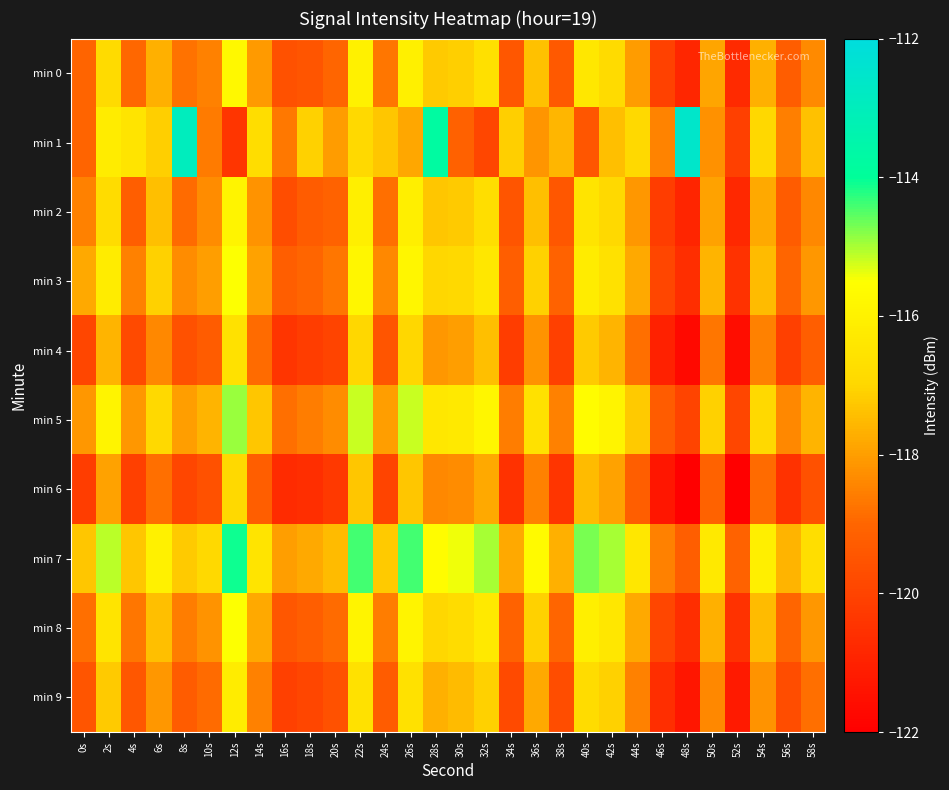

Reading left to right, transcribe all the data shown in this chart.

min 0: 0s=-119.1	2s=-116.8	4s=-119.0	6s=-117.7	8s=-118.8	10s=-118.5	12s=-115.7	14s=-118.1	16s=-119.6	18s=-119.5	20s=-119.0	22s=-116.0	24s=-118.7	26s=-116.0	28s=-117.2	30s=-117.1	32s=-116.6	34s=-119.4	36s=-117.4	38s=-119.4	40s=-116.4	42s=-116.8	44s=-118.0	46s=-120.1	48s=-120.8	50s=-117.9	52s=-120.7	54s=-117.7	56s=-119.3	58s=-118.4
min 1: 0s=-119.0	2s=-116.2	4s=-116.5	6s=-117.2	8s=-113.0	10s=-118.6	12s=-120.4	14s=-116.7	16s=-118.6	18s=-117.1	20s=-118.0	22s=-116.9	24s=-117.3	26s=-117.9	28s=-113.8	30s=-119.1	32s=-119.9	34s=-117.1	36s=-118.1	38s=-117.6	40s=-119.4	42s=-117.4	44s=-116.9	46s=-118.5	48s=-112.6	50s=-118.2	52s=-120.1	54s=-116.9	56s=-118.5	58s=-117.4
min 2: 0s=-118.5	2s=-116.8	4s=-119.2	6s=-117.4	8s=-118.9	10s=-118.3	12s=-115.9	14s=-118.2	16s=-119.7	18s=-119.3	20s=-119.1	22s=-116.1	24s=-118.8	26s=-116.1	28s=-117.3	30s=-117.2	32s=-116.7	34s=-119.5	36s=-117.4	38s=-119.4	40s=-116.5	42s=-116.9	44s=-118.1	46s=-120.2	48s=-120.9	50s=-117.9	52s=-120.8	54s=-117.8	56s=-119.3	58s=-118.4
min 3: 0s=-117.8	2s=-116.2	4s=-118.5	6s=-117.1	8s=-118.3	10s=-118.0	12s=-115.5	14s=-117.9	16s=-119.2	18s=-119.0	20s=-118.7	22s=-115.8	24s=-118.4	26s=-115.8	28s=-117.0	30s=-116.9	32s=-116.4	34s=-119.2	36s=-117.1	38s=-119.1	40s=-116.2	42s=-116.6	44s=-117.8	46s=-119.9	48s=-120.6	50s=-117.6	52s=-120.5	54s=-117.5	56s=-119.0	58s=-118.1
min 4: 0s=-119.9	2s=-117.6	4s=-119.8	6s=-118.4	8s=-119.6	10s=-119.3	12s=-116.6	14s=-118.9	16s=-120.4	18s=-120.2	20s=-120.0	22s=-117.0	24s=-119.5	26s=-117.0	28s=-118.1	30s=-118.0	32s=-117.4	34s=-120.2	36s=-118.2	38s=-120.1	40s=-117.2	42s=-117.6	44s=-118.8	46s=-121.0	48s=-121.7	50s=-118.7	52s=-121.6	54s=-118.5	56s=-120.1	58s=-119.2
min 5: 0s=-118.1	2s=-115.9	4s=-118.1	6s=-116.9	8s=-118.0	10s=-117.6	12s=-114.9	14s=-117.3	16s=-118.8	18s=-118.6	20s=-118.3	22s=-115.2	24s=-118.0	26s=-115.2	28s=-116.4	30s=-116.3	32s=-115.8	34s=-118.6	36s=-116.6	38s=-118.5	40s=-115.6	42s=-115.9	44s=-117.2	46s=-119.3	48s=-120.0	50s=-117.1	52s=-119.9	54s=-116.9	56s=-118.4	58s=-117.6
min 6: 0s=-120.2	2s=-117.9	4s=-120.1	6s=-118.8	8s=-119.9	10s=-119.6	12s=-116.9	14s=-119.2	16s=-120.7	18s=-120.6	20s=-120.3	22s=-117.3	24s=-120.0	26s=-117.3	28s=-118.4	30s=-118.3	32s=-117.8	34s=-120.5	36s=-118.5	38s=-120.4	40s=-117.5	42s=-117.9	44s=-119.2	46s=-121.3	48s=-122.1	50s=-119.1	52s=-122.0	54s=-118.9	56s=-120.5	58s=-119.6
min 7: 0s=-117.3	2s=-115.1	4s=-117.3	6s=-116.0	8s=-117.2	10s=-116.9	12s=-114.1	14s=-116.5	16s=-118.0	18s=-117.8	20s=-117.5	22s=-114.4	24s=-117.2	26s=-114.4	28s=-115.6	30s=-115.4	32s=-115.0	34s=-117.8	36s=-115.7	38s=-117.7	40s=-114.7	42s=-115.0	44s=-116.4	46s=-118.5	48s=-119.2	50s=-116.3	52s=-119.1	54s=-116.1	56s=-117.6	58s=-116.7
min 8: 0s=-118.8	2s=-116.5	4s=-118.7	6s=-117.4	8s=-118.6	10s=-118.2	12s=-115.5	14s=-117.8	16s=-119.4	18s=-119.2	20s=-118.9	22s=-115.9	24s=-118.6	26s=-115.9	28s=-117.0	30s=-116.8	32s=-116.3	34s=-119.1	36s=-117.1	38s=-119.0	40s=-116.1	42s=-116.4	44s=-117.8	46s=-119.9	48s=-120.6	50s=-117.7	52s=-120.5	54s=-117.5	56s=-119.0	58s=-118.1
min 9: 0s=-119.5	2s=-117.2	4s=-119.4	6s=-118.1	8s=-119.3	10s=-118.9	12s=-116.2	14s=-118.5	16s=-120.1	18s=-119.9	20s=-119.6	22s=-116.6	24s=-119.3	26s=-116.6	28s=-117.7	30s=-117.5	32s=-117.1	34s=-119.8	36s=-117.8	38s=-119.7	40s=-116.8	42s=-117.1	44s=-118.5	46s=-120.6	48s=-121.3	50s=-118.4	52s=-121.2	54s=-118.2	56s=-119.7	58s=-118.8